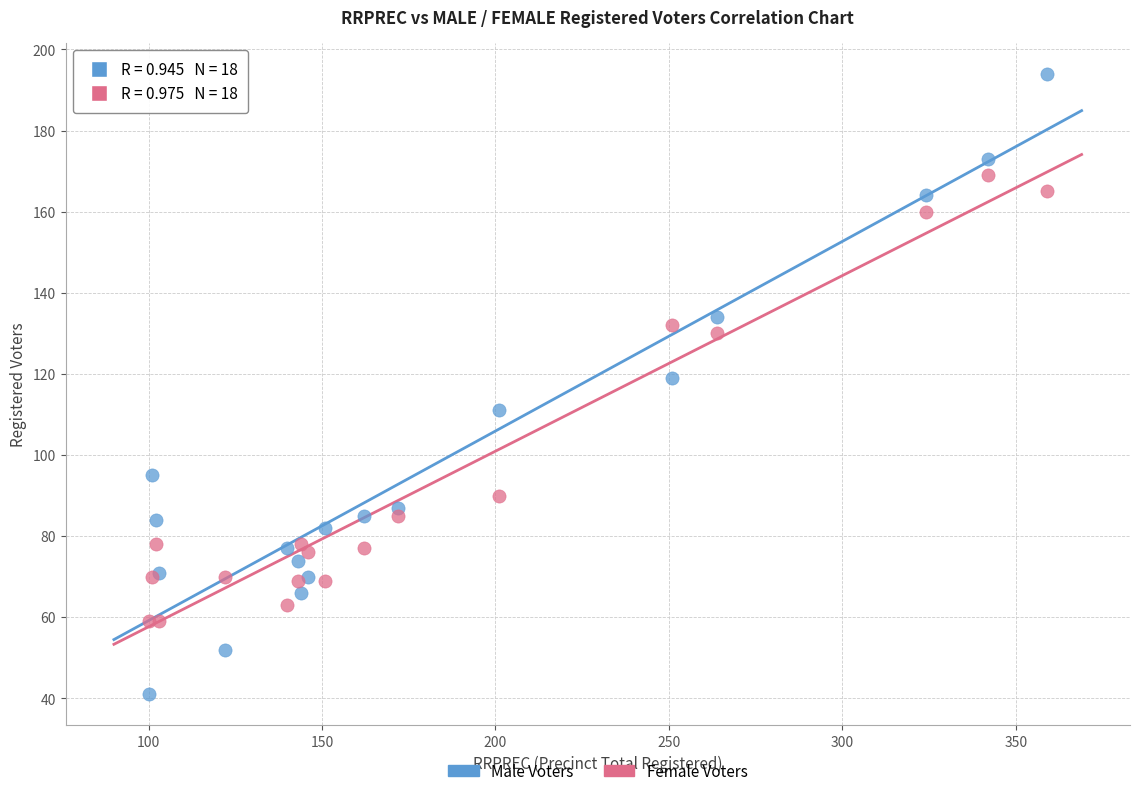

What are all the series names shown in the legend?

Male Voters, Female Voters